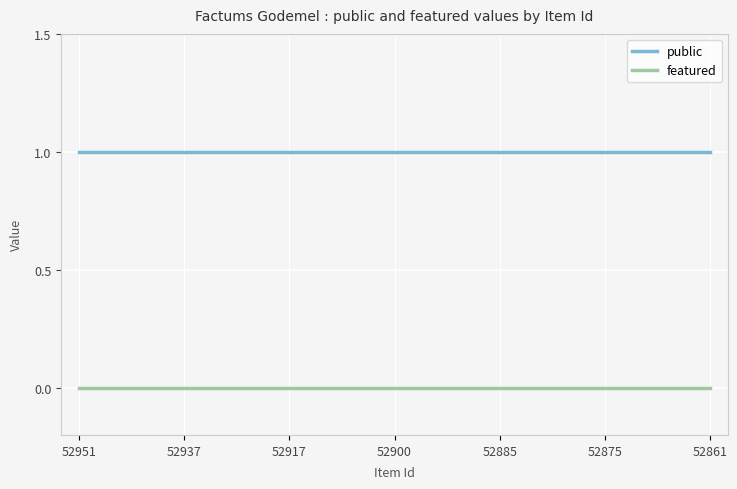

Rank the series by their maximum value, from highest to lowest.

public, featured